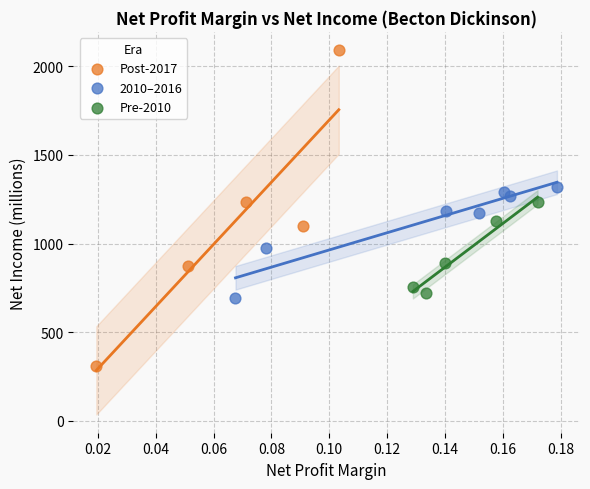

Which series has the widest spread of Y values?

Post-2017